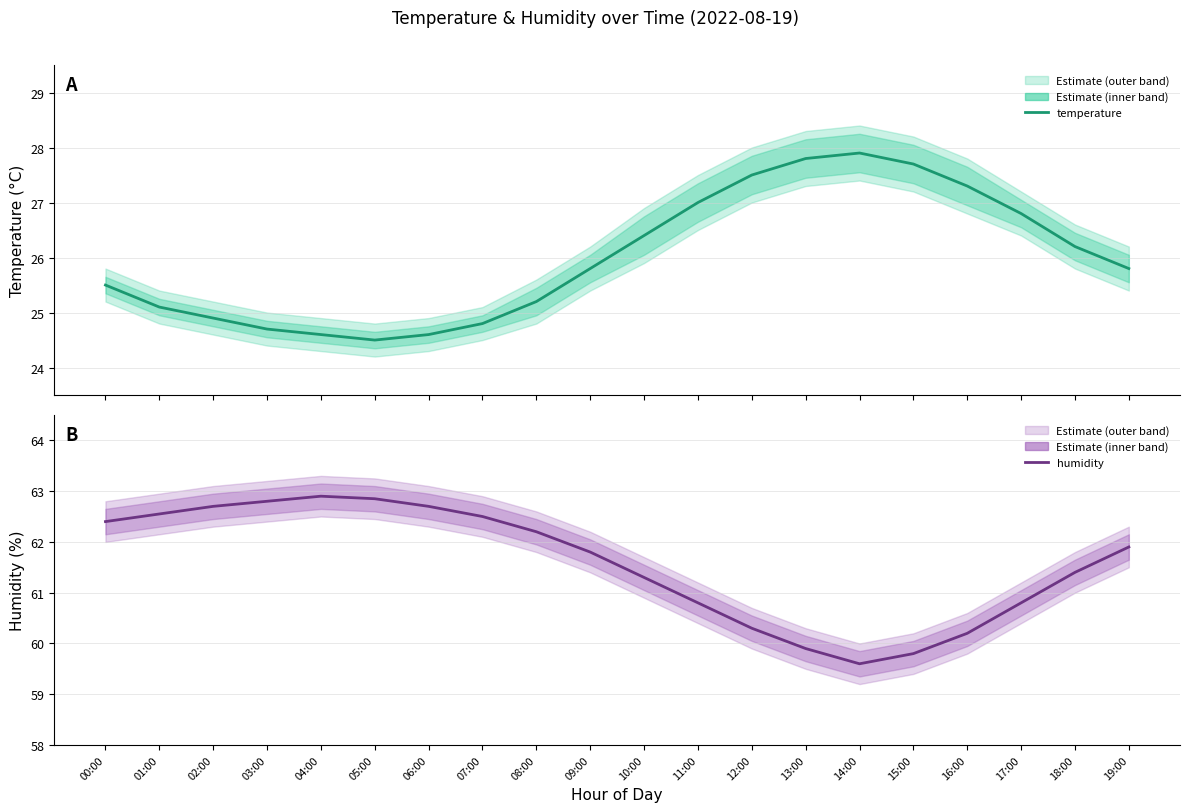

True or false: temperature has a value of 40.0 at 01:00.

False